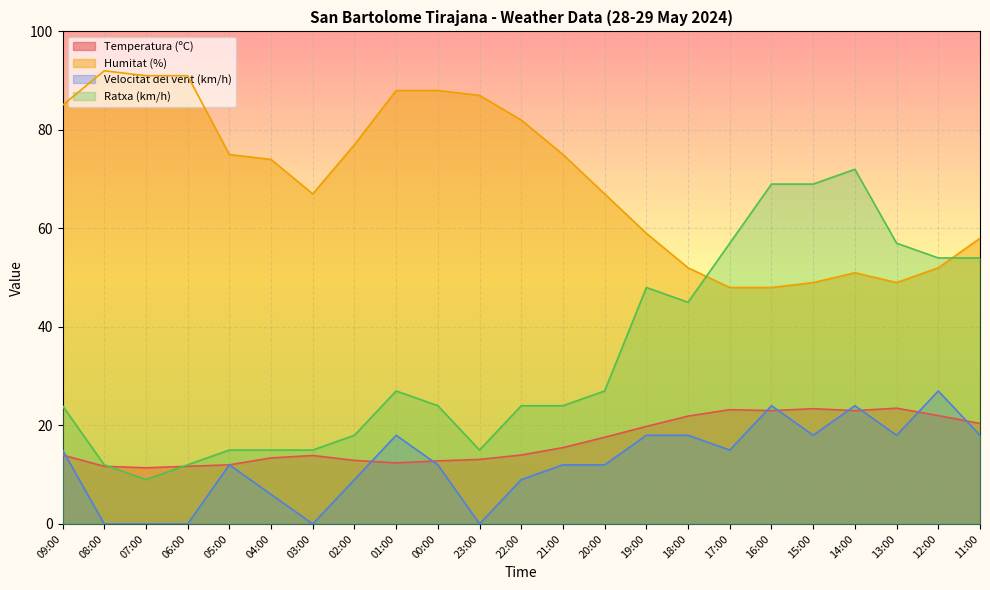

What is the spread (max minus min) of values at 11:00?

40.0